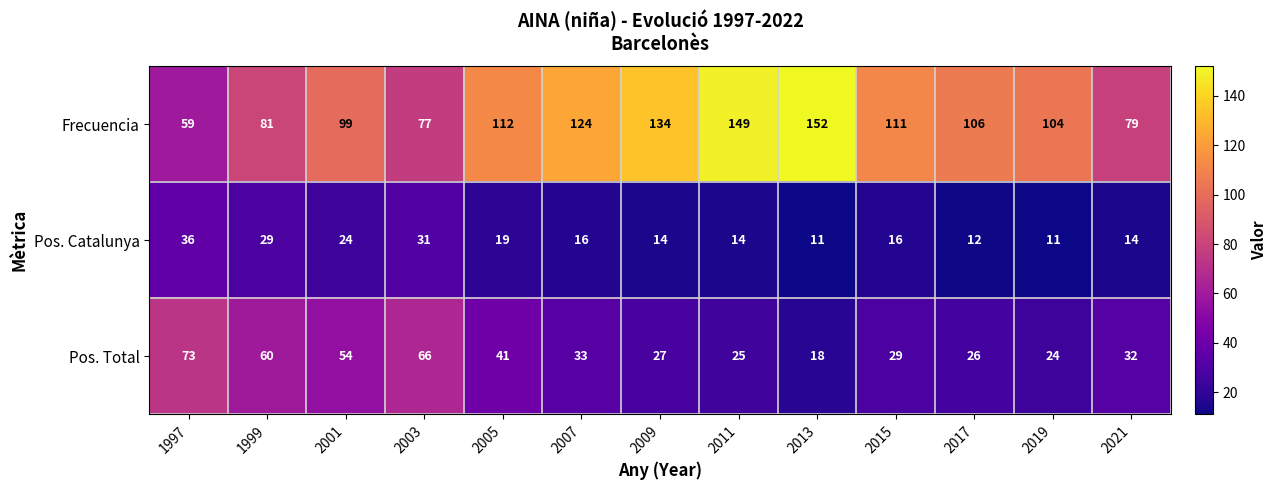

What is the minimum value shown in the chart?

11